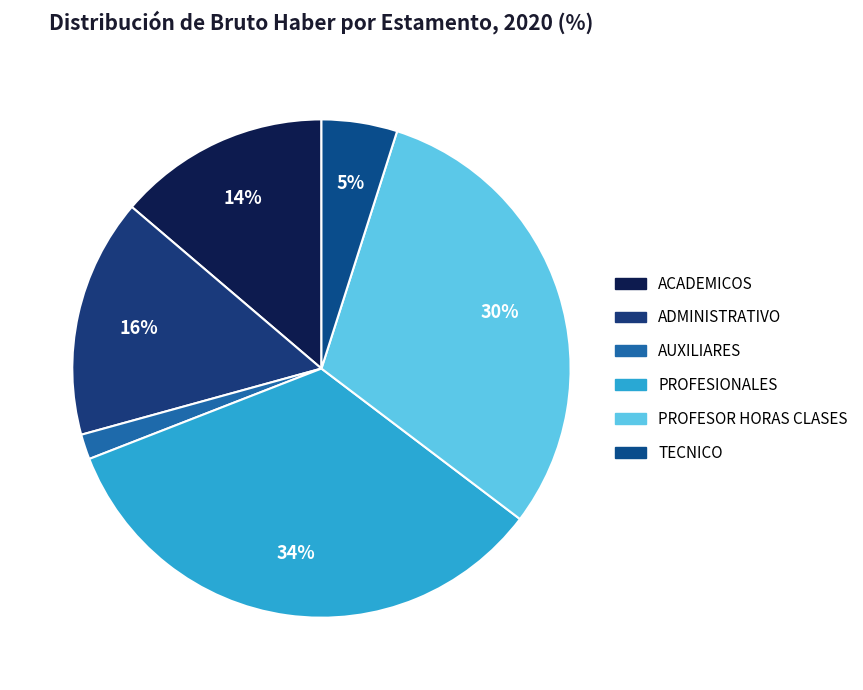

Does any single category account for the majority?

No